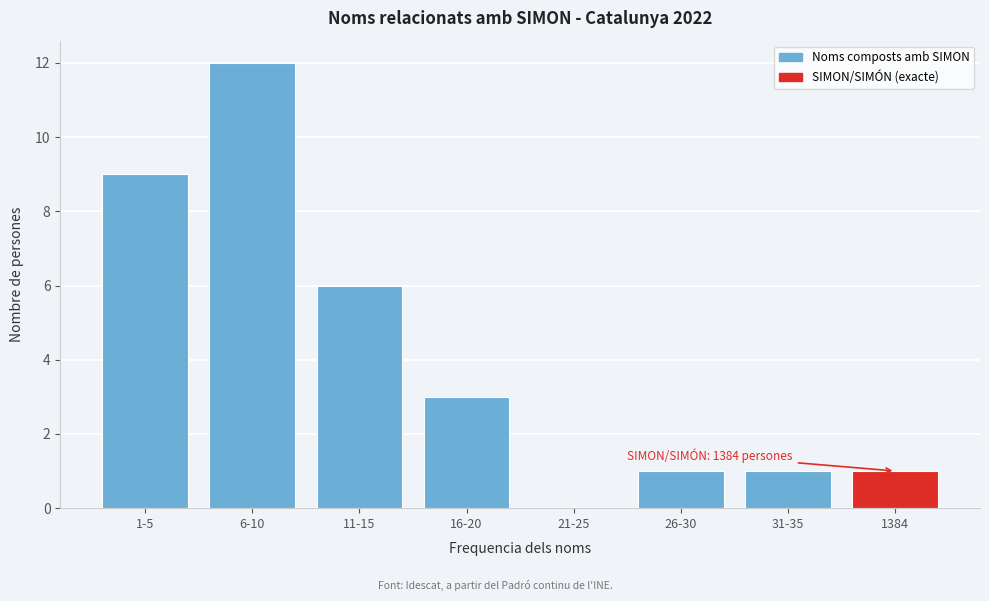

Reading left to right, what are all the values shown in this chart?

1-5=9	6-10=12	11-15=6	16-20=3	21-25=0	26-30=1	31-35=1	1384=1